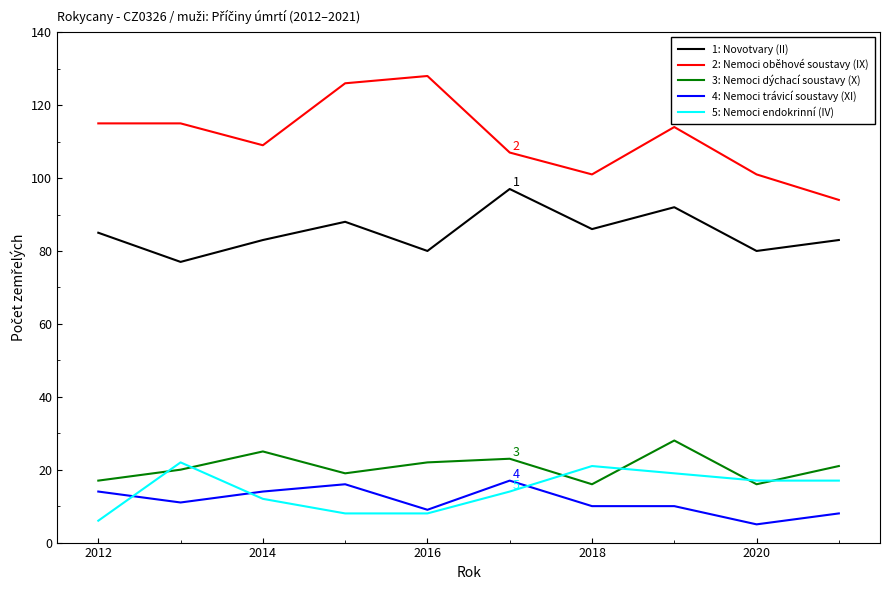

What is the minimum value shown in the chart?

5